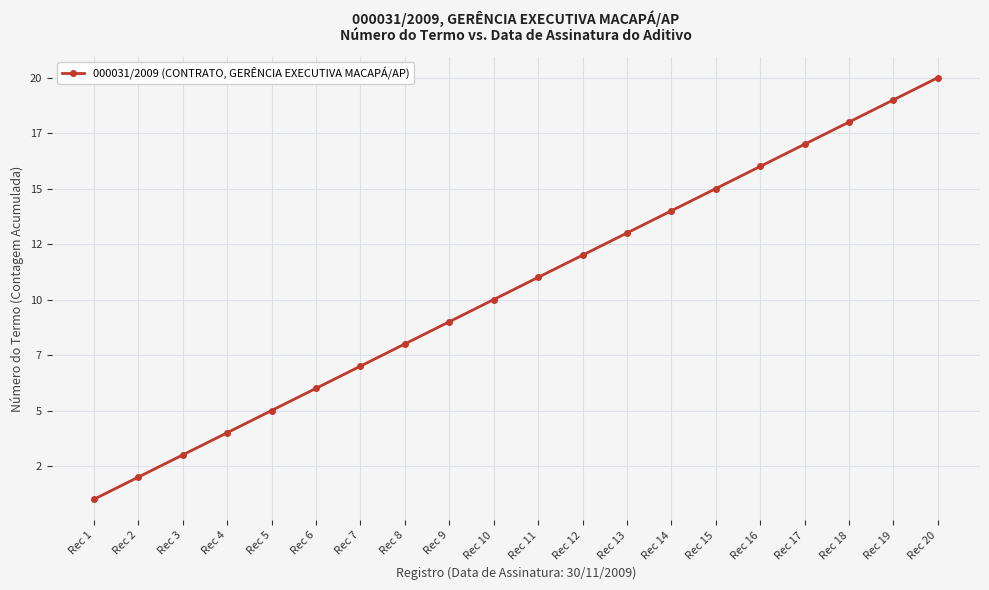

What is the value of the 3rd point from the left?

3